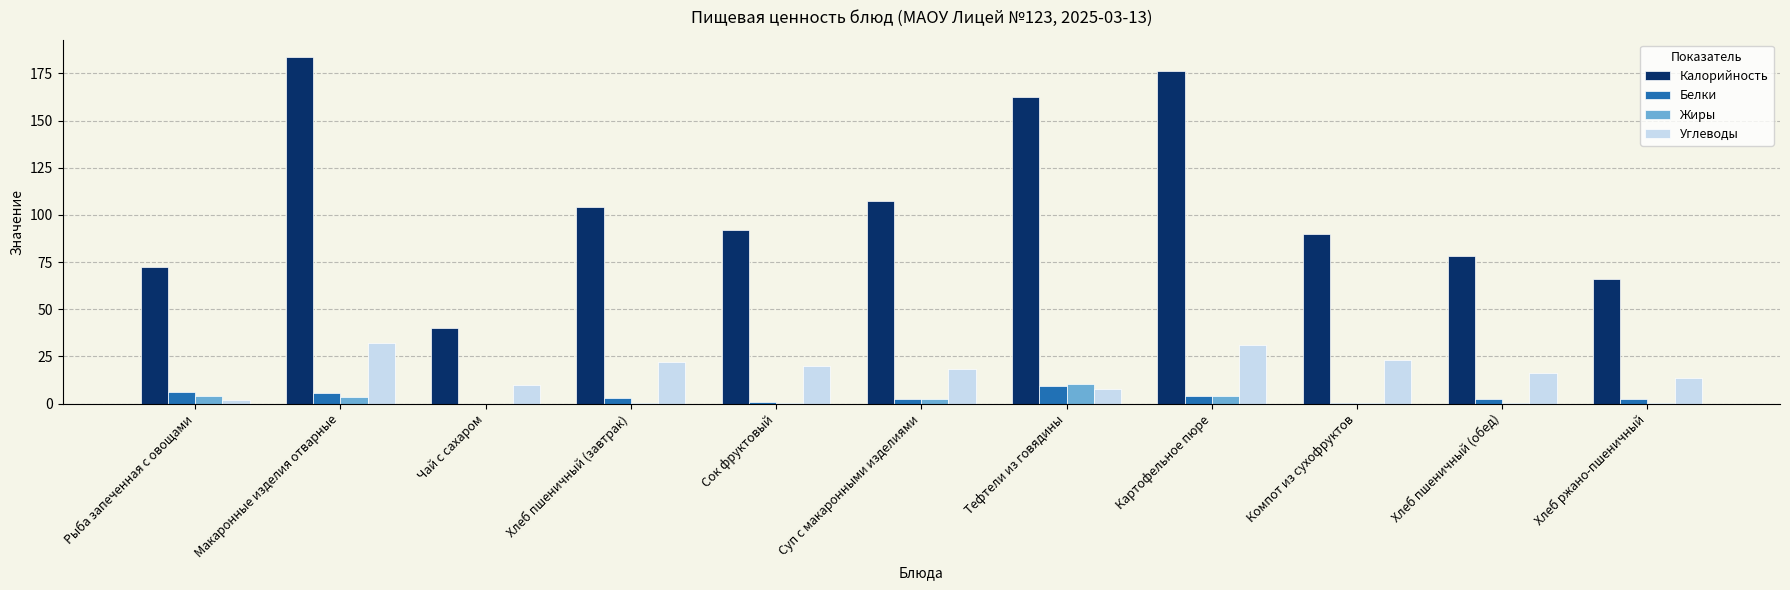

The Белки series shows -6.0 at Чай с сахаром. True or false?

False